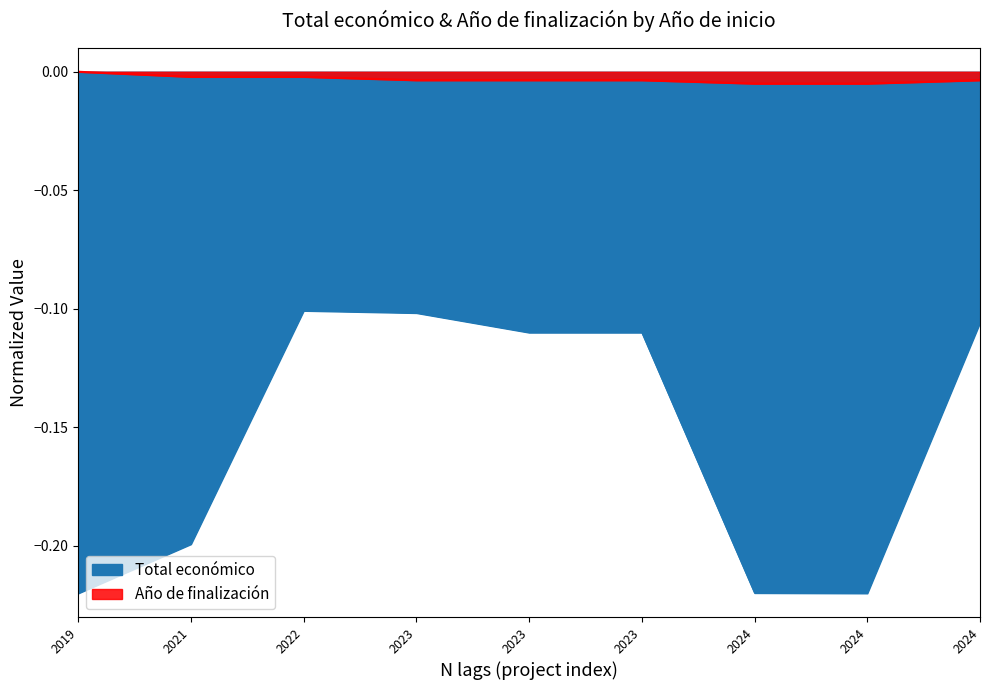

What are all the series names shown in the legend?

Total económico, Año de finalización